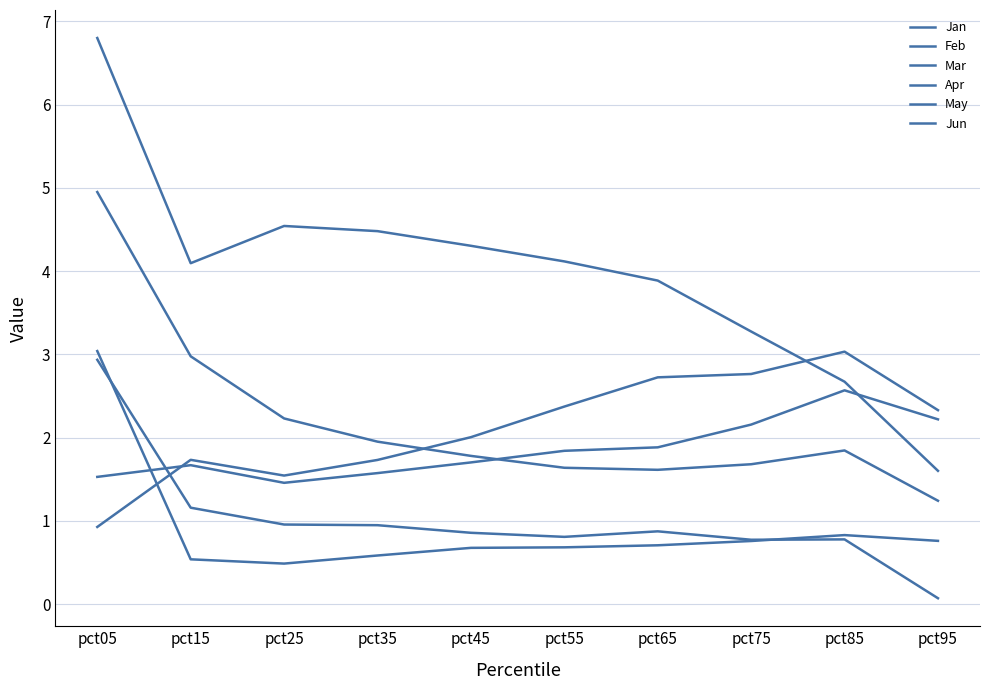

How many lines are shown in the chart?

6